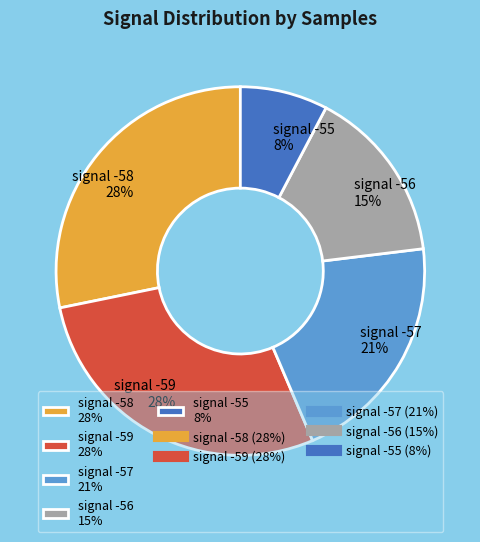

To the nearest percent, what portion does signal -57 21% represent?

21%